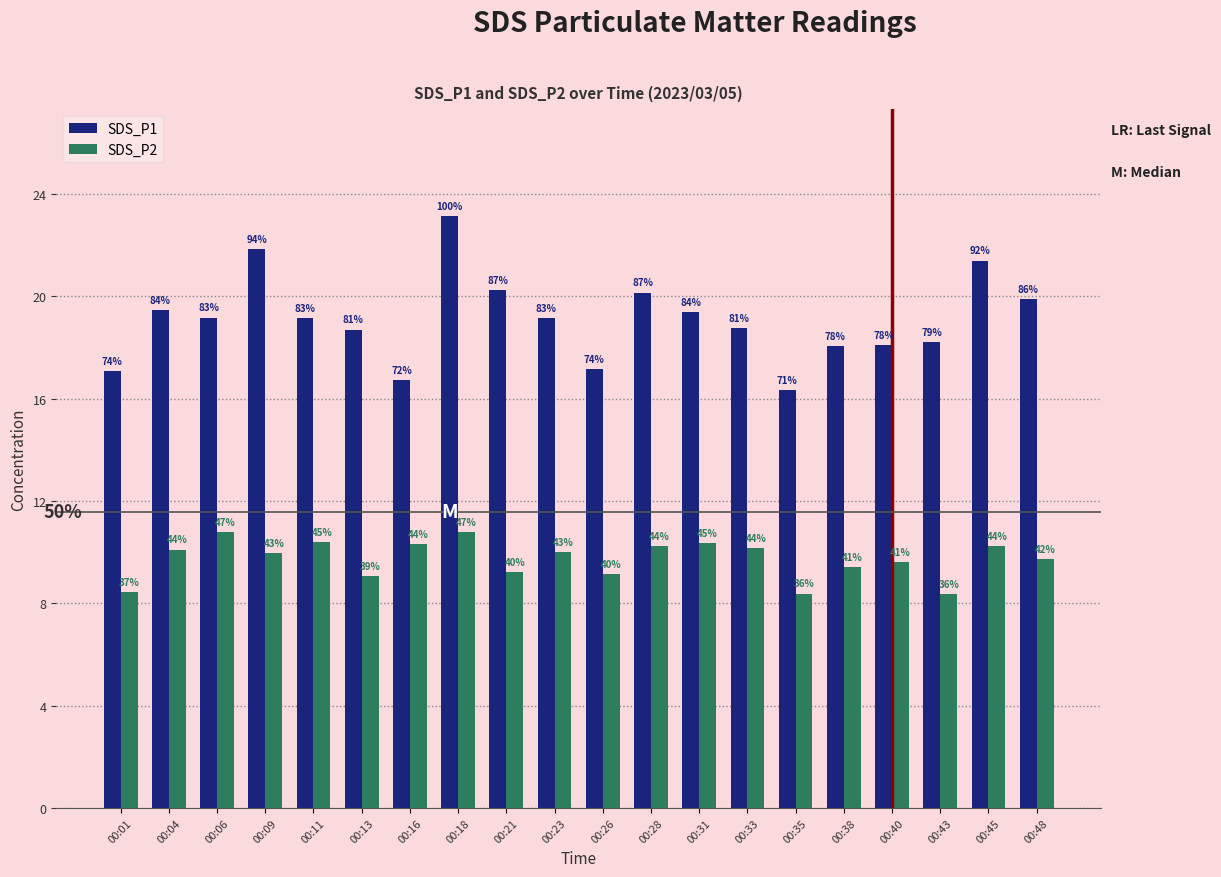

Does the chart contain any negative values?

No